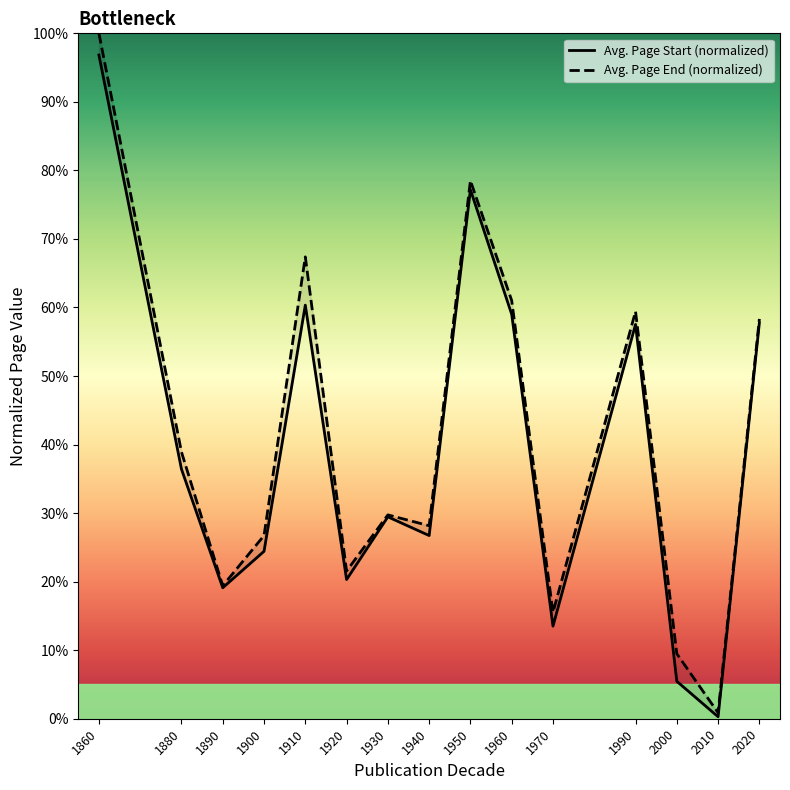

Which has a higher value, 1920 or 1960?

1960